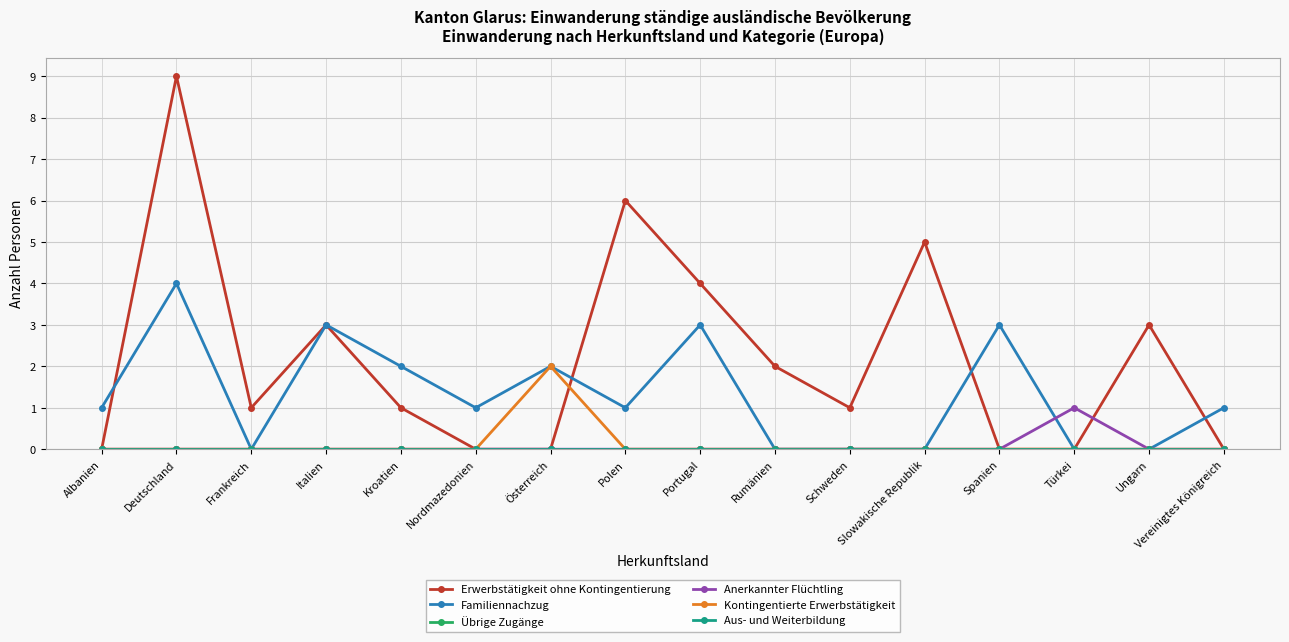

What is the label of the 11th point from the right?

Nordmazedonien